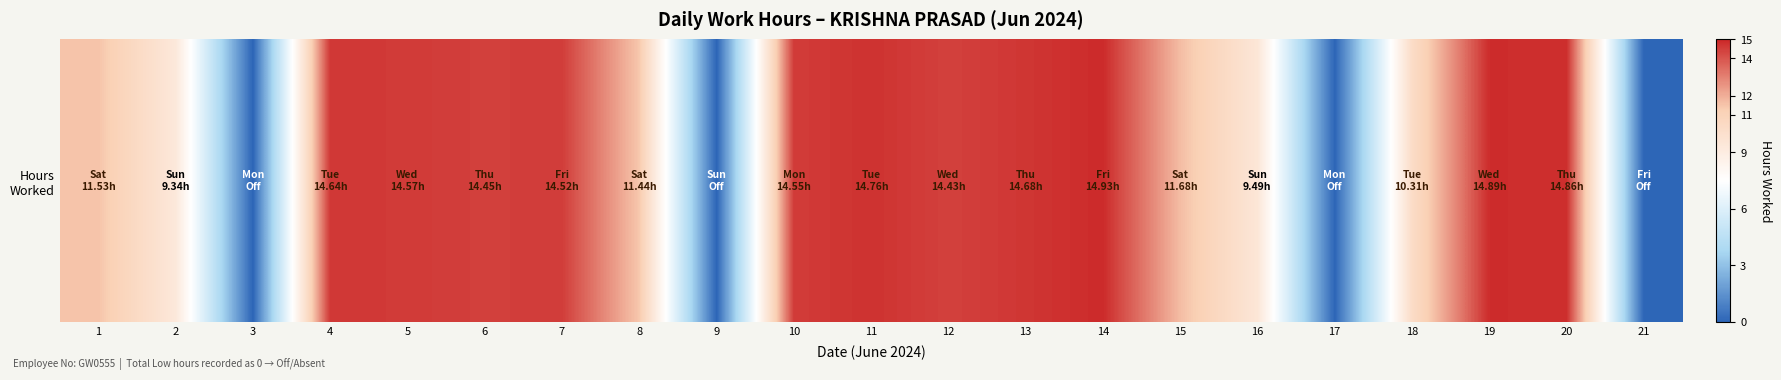

Read the value at 18.

10.3